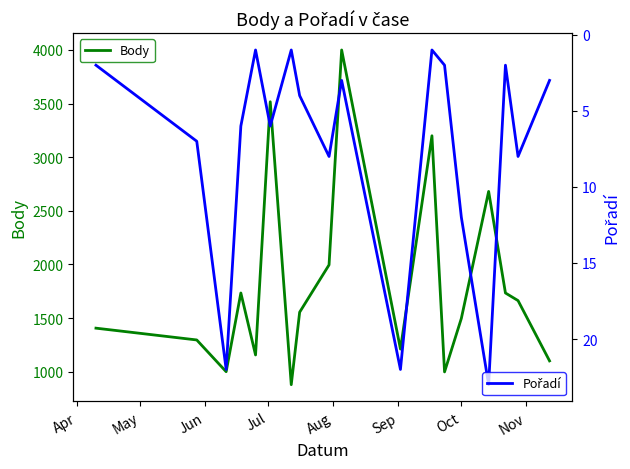

How many categories are shown in the chart?

18